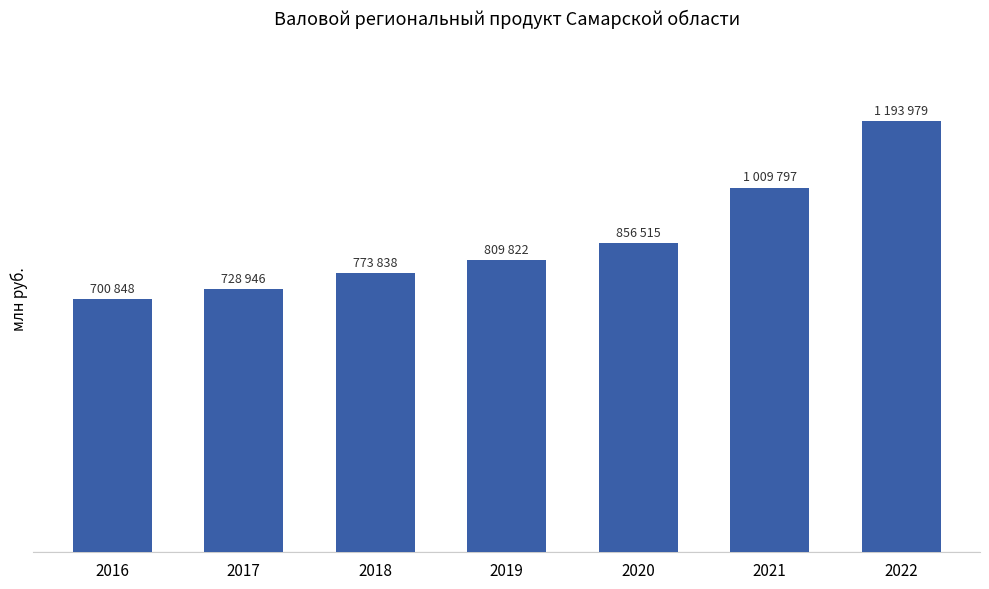

What is the ratio of the value at 2021 to the value at 2017?

1.4